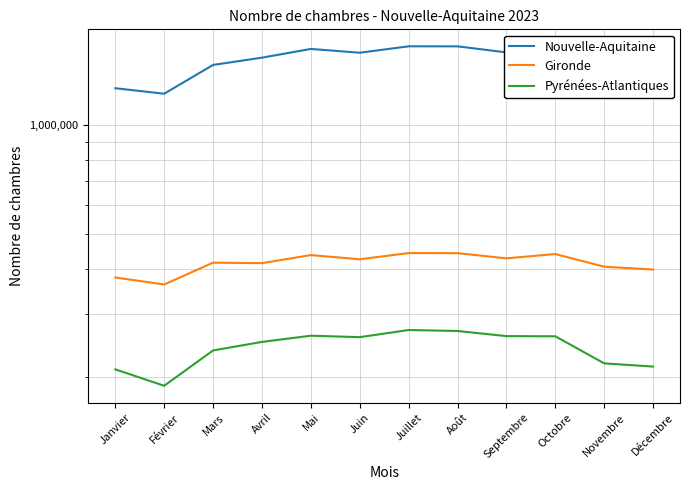

What position from the left is Décembre?

12